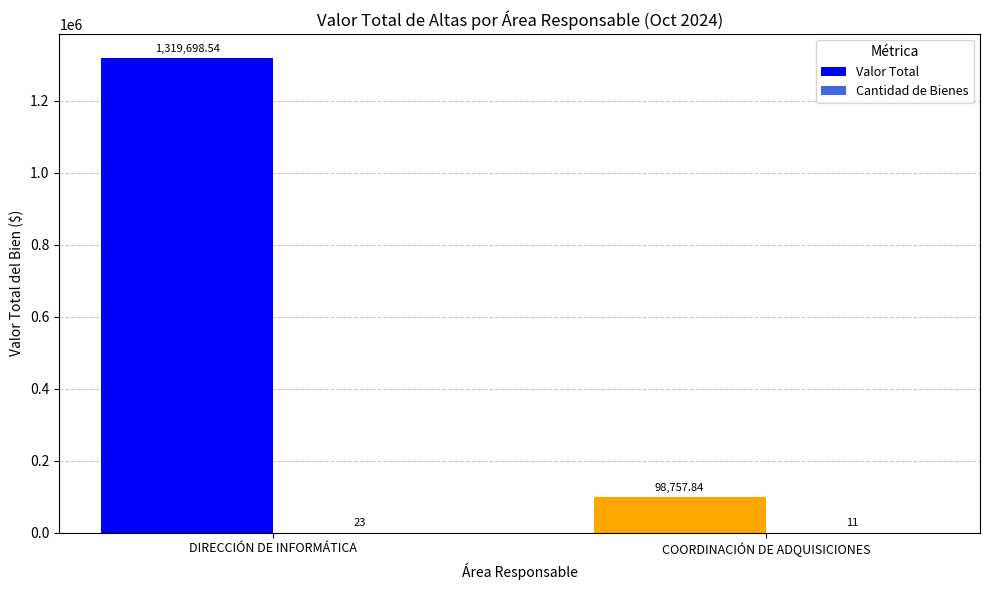

At which label does Valor Total first exceed 1319698?

DIRECCIÓN DE INFORMÁTICA